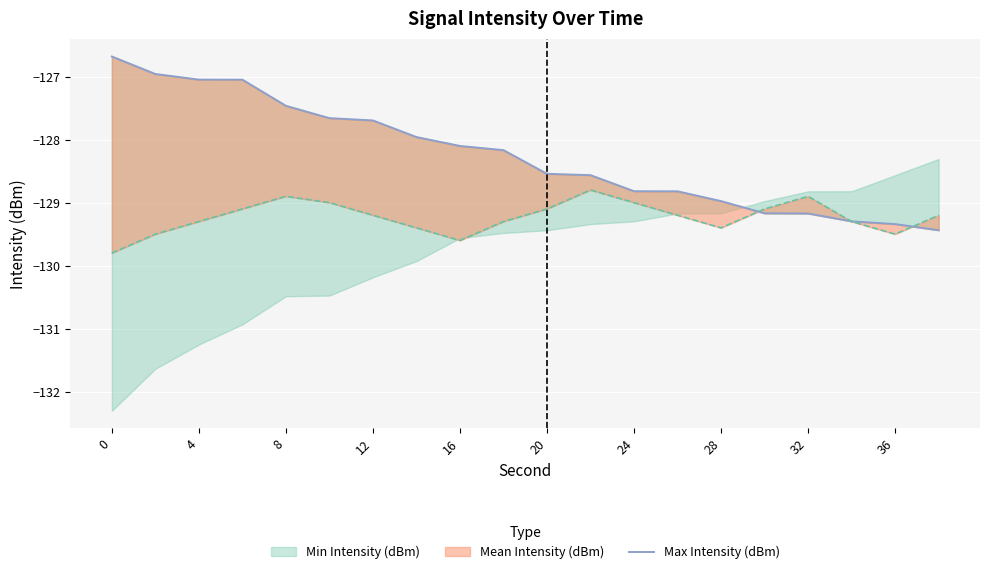

How many values are below -128?

12